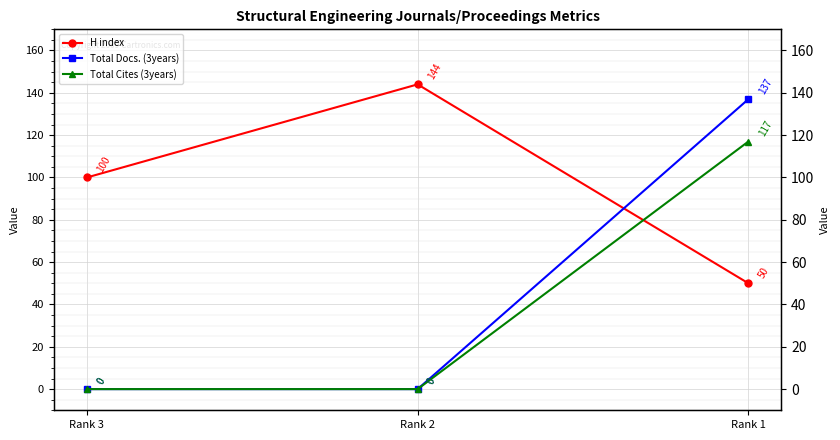

How many lines are shown in the chart?

3